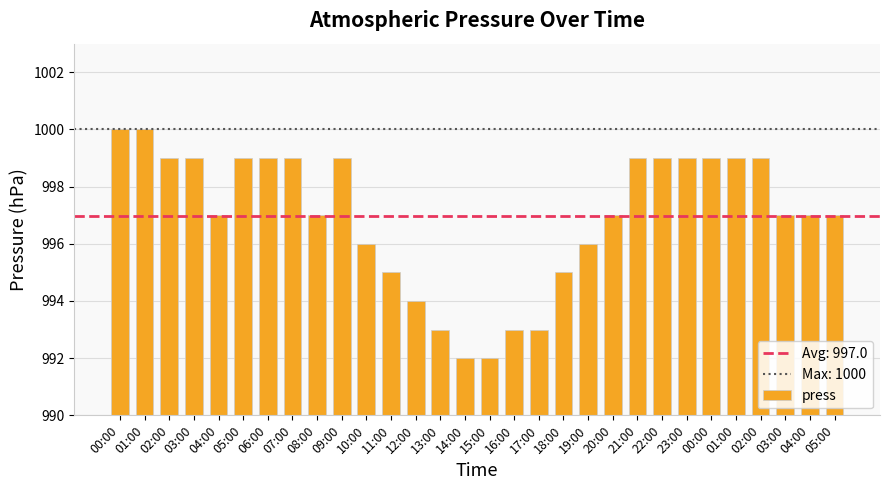

What is the label of the 12th bar from the right?

18:00